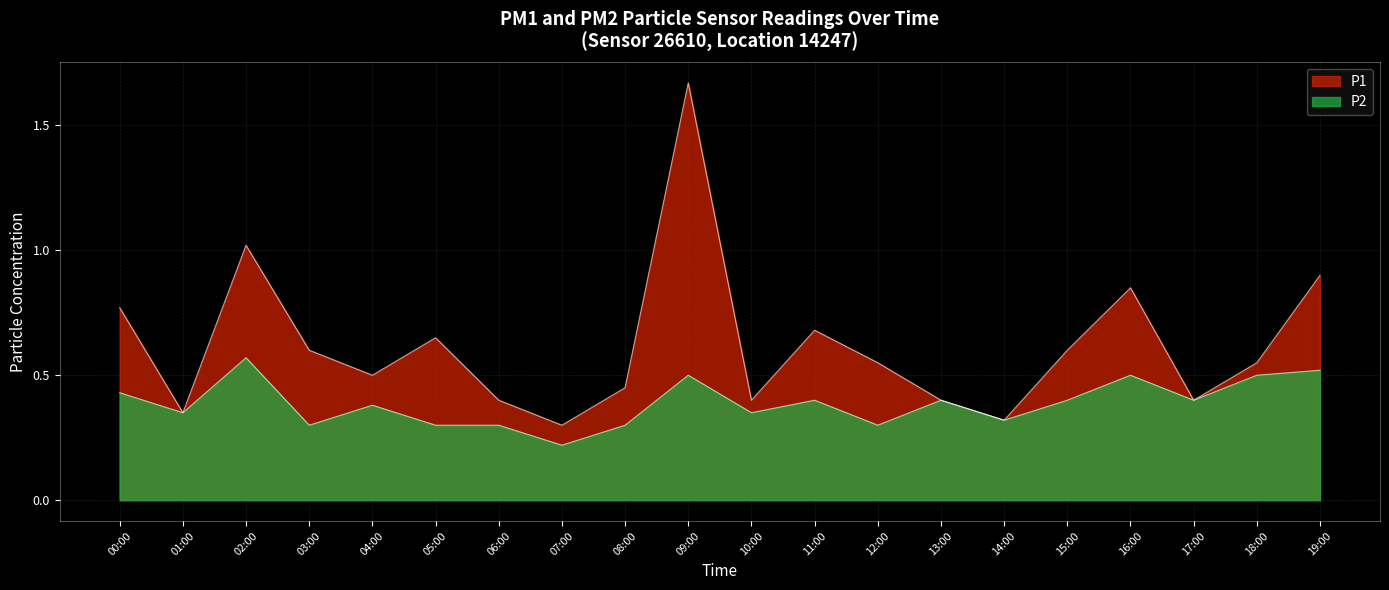

True or false: P2 and P1 intersect in this chart.

False